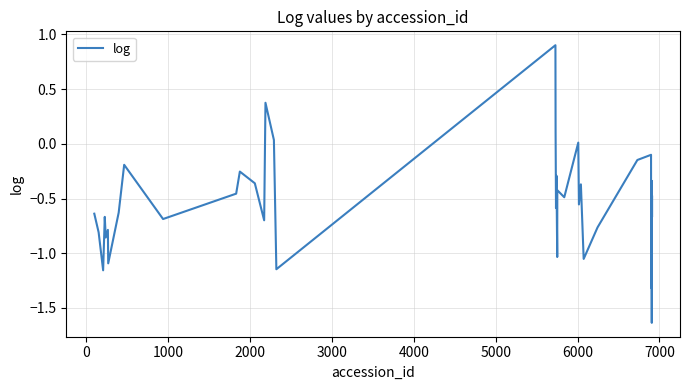

How many lines are shown in the chart?

1